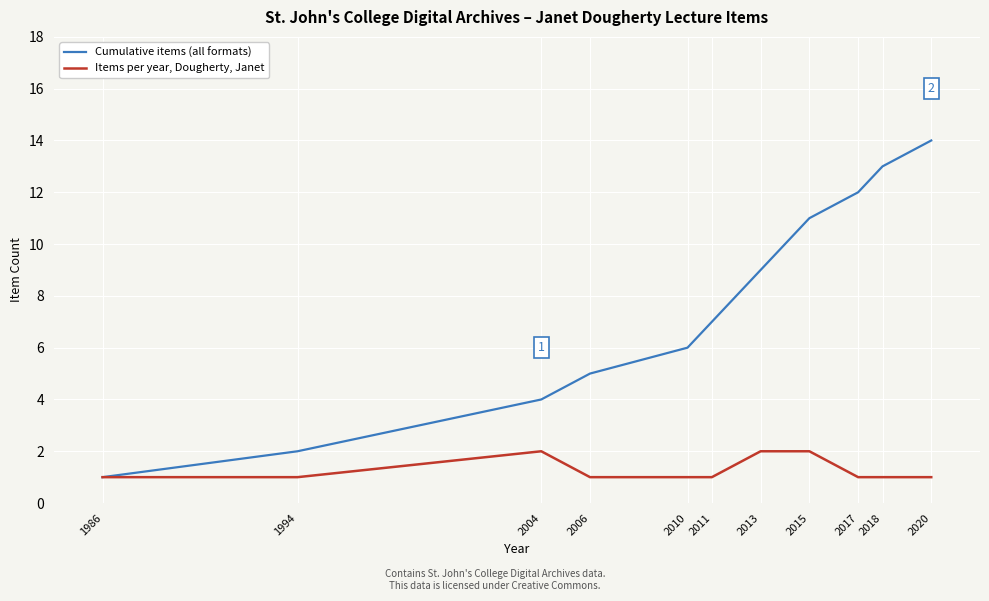

Which series has the widest spread of values?

Cumulative items (all formats)